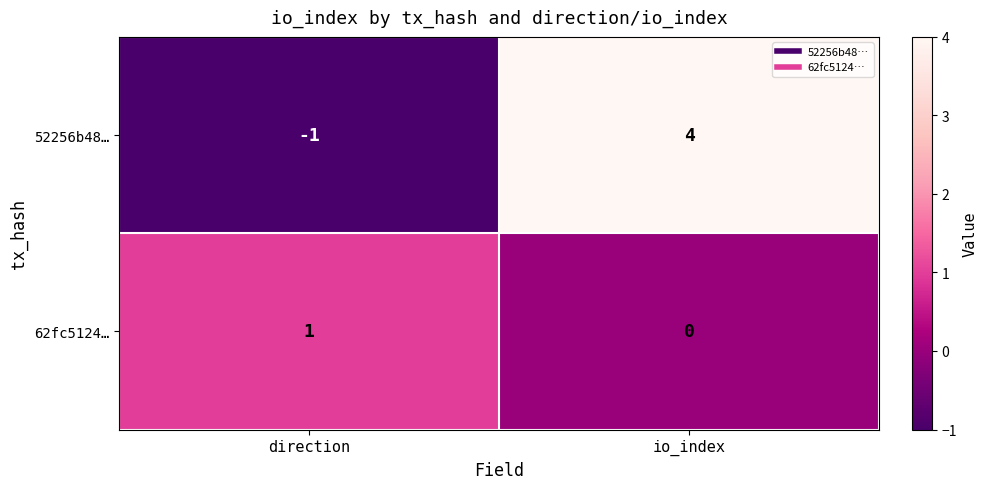

Reading right to left, what are all the values shown in this chart?

52256b48…: 4	-1
62fc5124…: 0	1